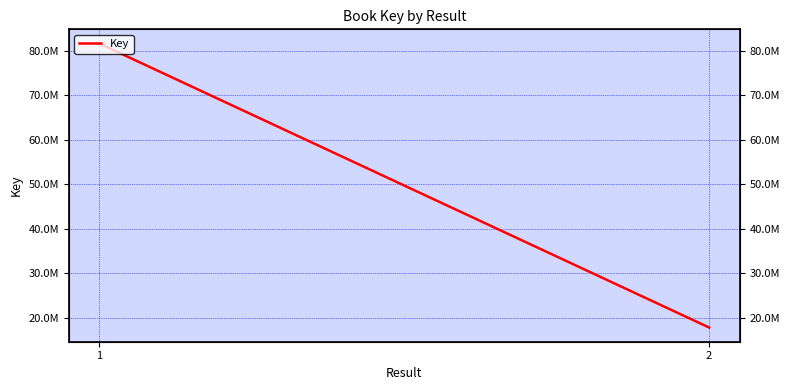

What is the greatest value displayed?

81574518